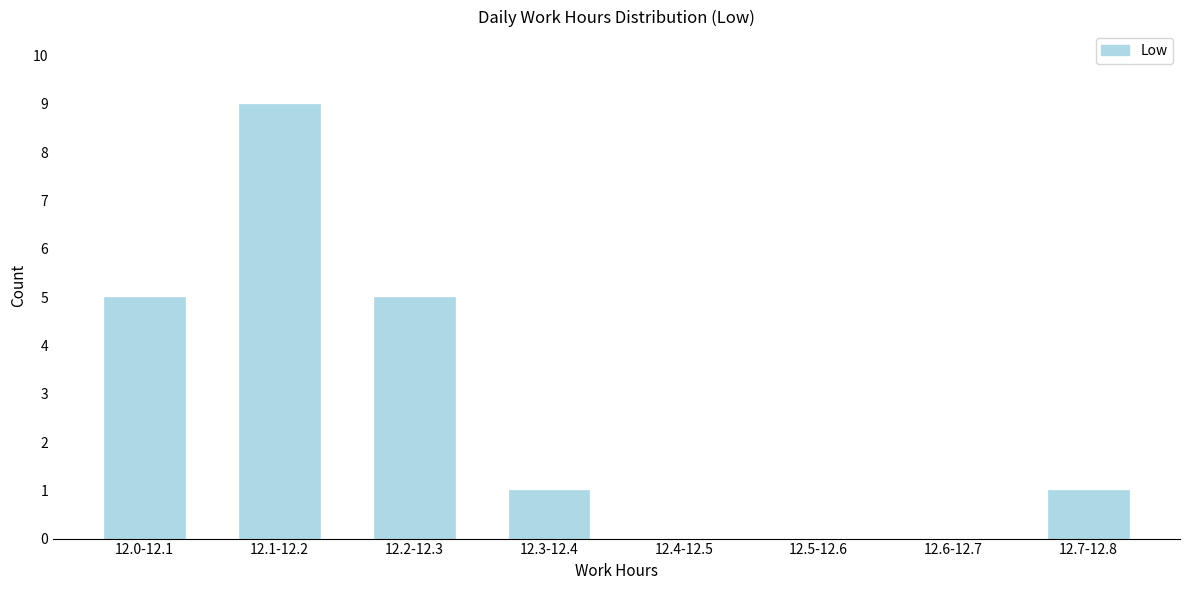

Reading left to right, extract all data points from this chart.

12.0-12.1=5	12.1-12.2=9	12.2-12.3=5	12.3-12.4=1	12.4-12.5=0	12.5-12.6=0	12.6-12.7=0	12.7-12.8=1